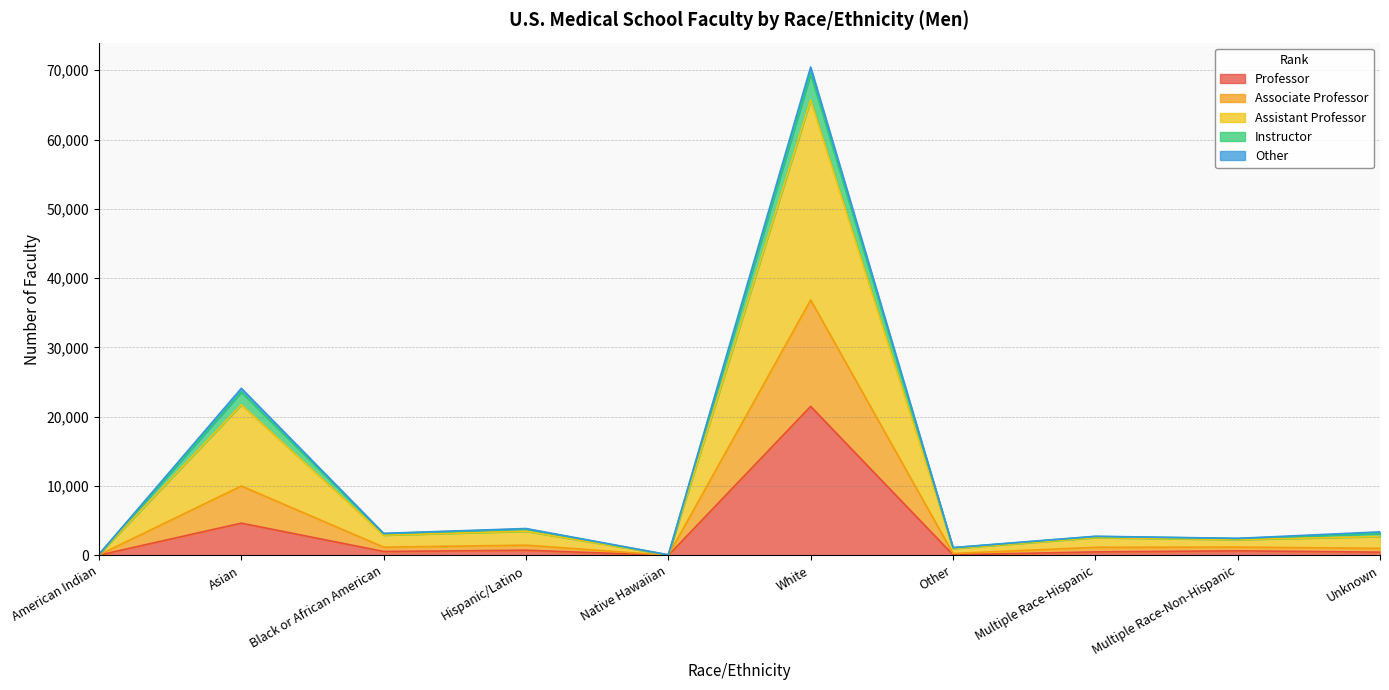

True or false: Assistant Professor and Instructor cross at least once.

False